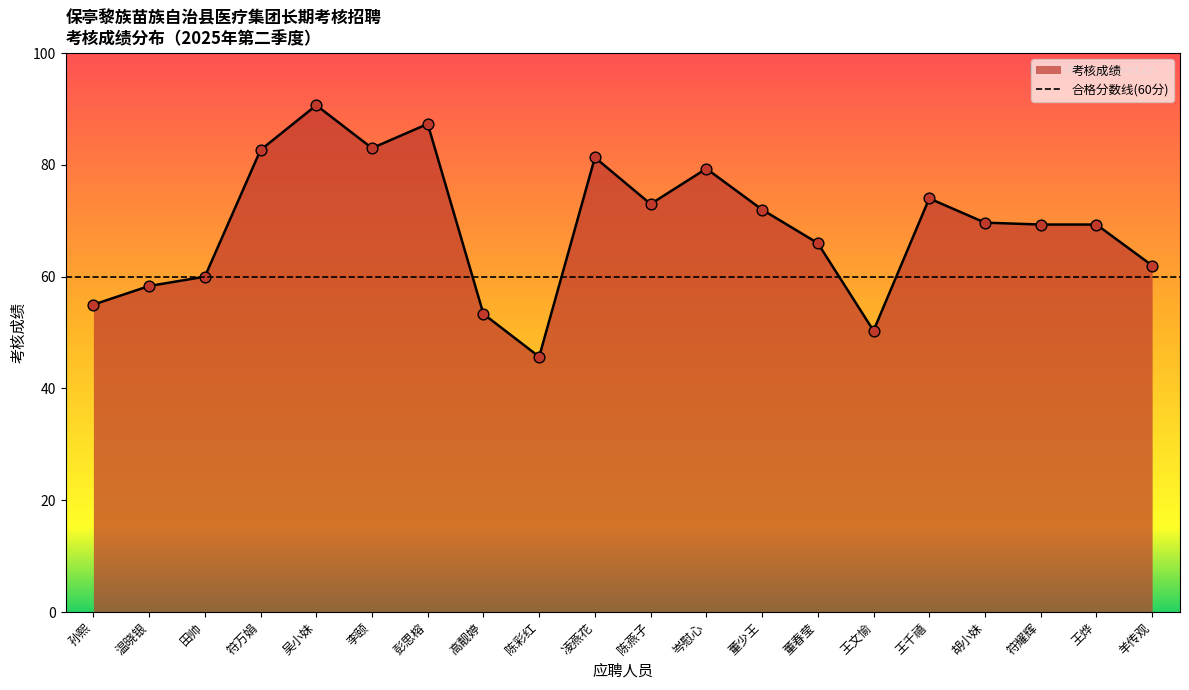

What is the ratio of the value at 羊传观 to the value at 董春莹?

0.9